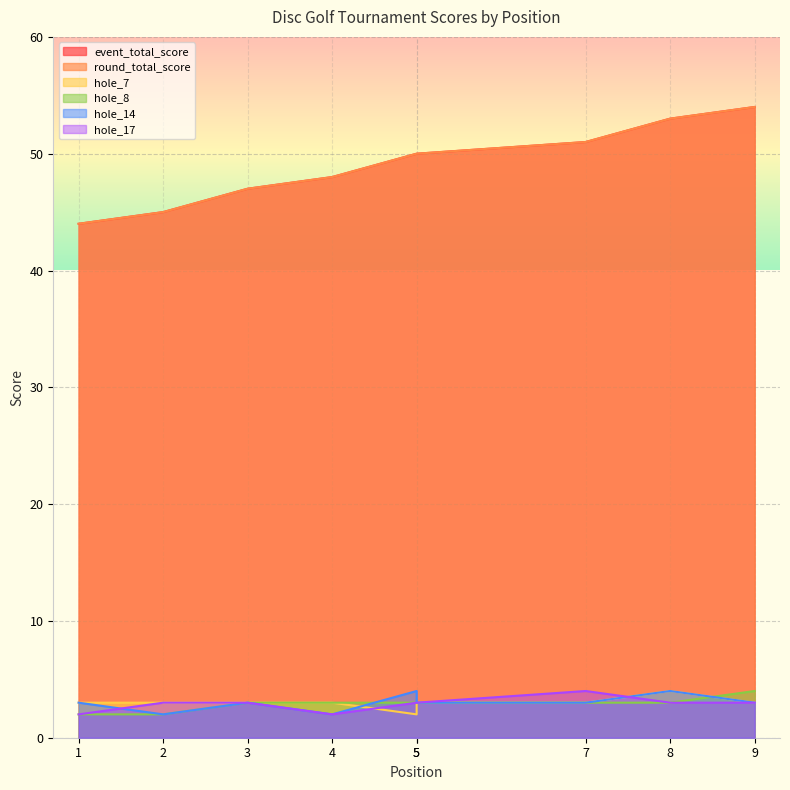

Reading left to right, what are all the values shown in this chart?

event_total_score: 1=44	2=45	3=47	4=48	5=50	5=50	7=51	8=53	9=54
round_total_score: 1=44	2=45	3=47	4=48	5=50	5=50	7=51	8=53	9=54
hole_7: 1=3	2=3	3=3	4=3	5=2	5=3	7=3	8=4	9=3
hole_8: 1=2	2=2	3=3	4=3	5=3	5=3	7=3	8=3	9=4
hole_14: 1=3	2=2	3=3	4=2	5=4	5=3	7=3	8=4	9=3
hole_17: 1=2	2=3	3=3	4=2	5=3	5=3	7=4	8=3	9=3